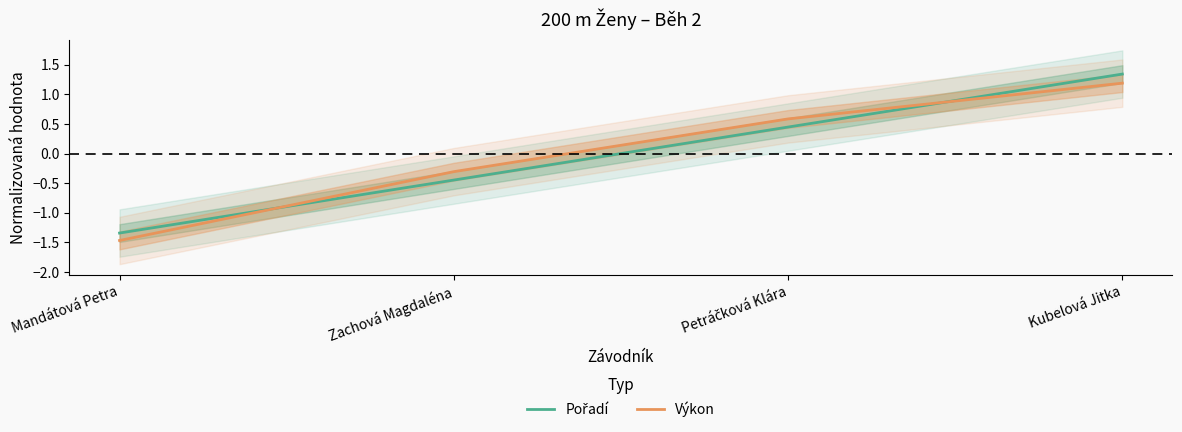

Is the value of Výkon at Zachová Magdaléna greater than the value of Pořadí at Mandátová Petra?

Yes